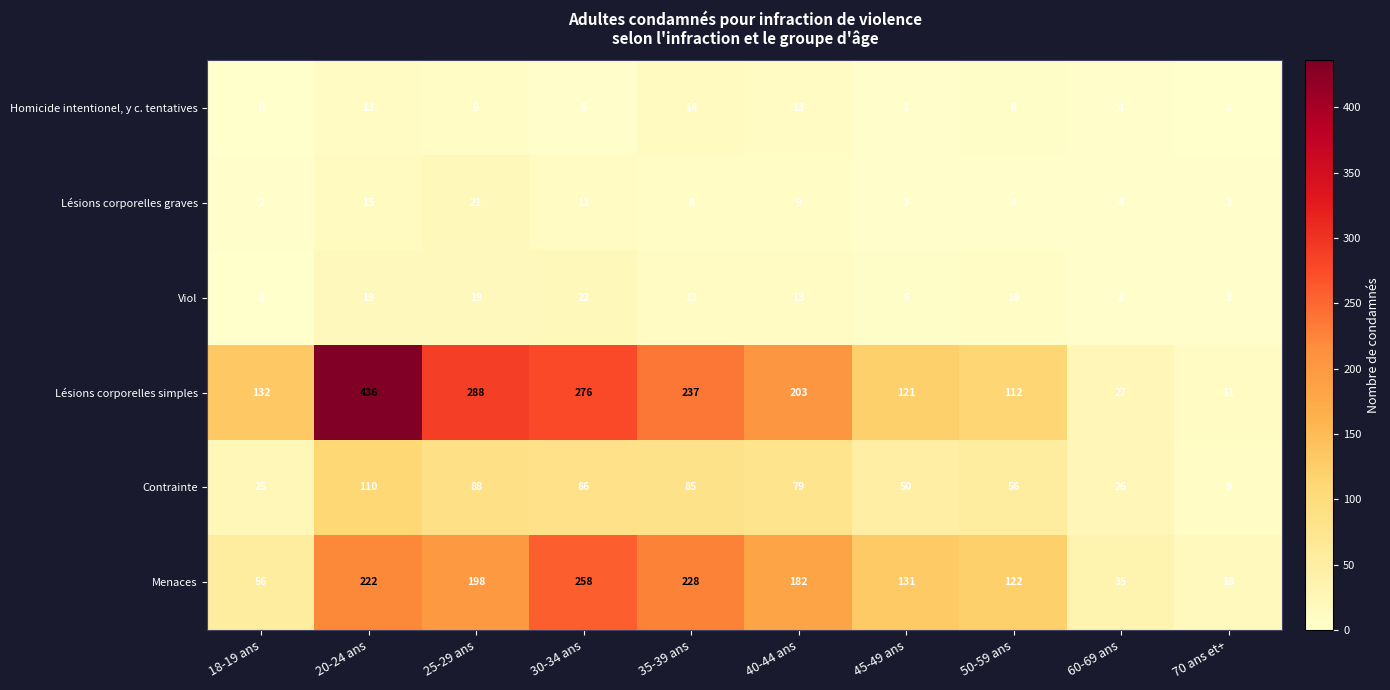

Read the Lésions corporelles graves value at 25-29 ans.

21